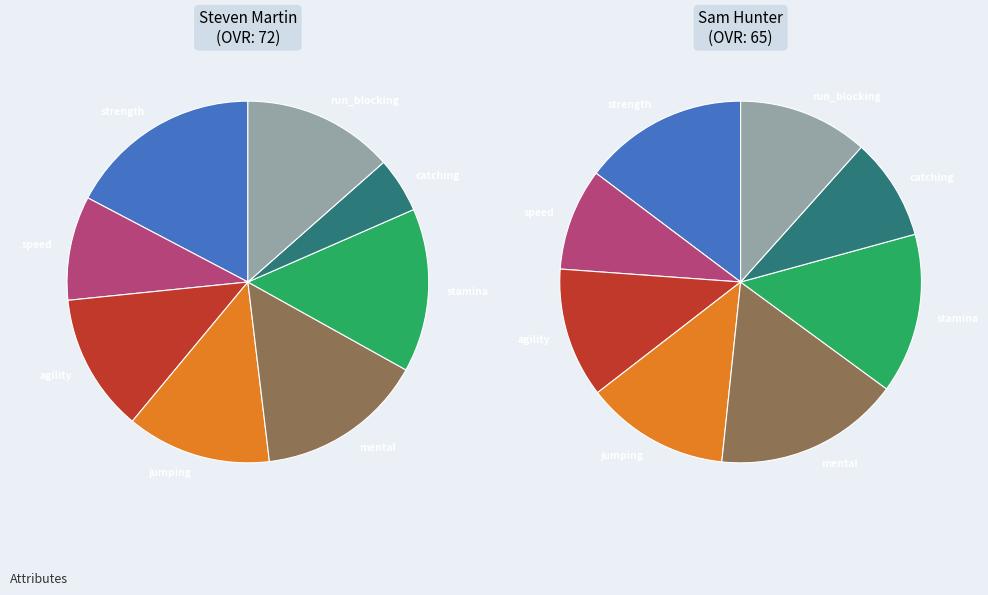

To the nearest percent, what is the combined percentage of Steven and Sam?

100%